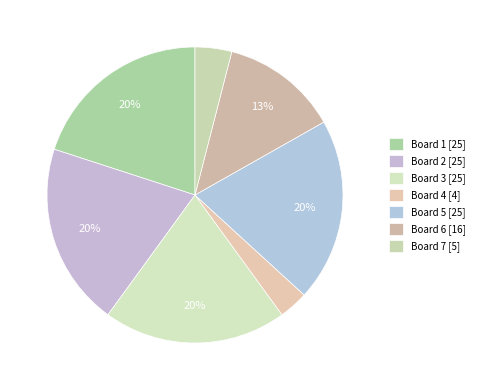

What percentage is the Board 6 slice, to the nearest percent?

13%